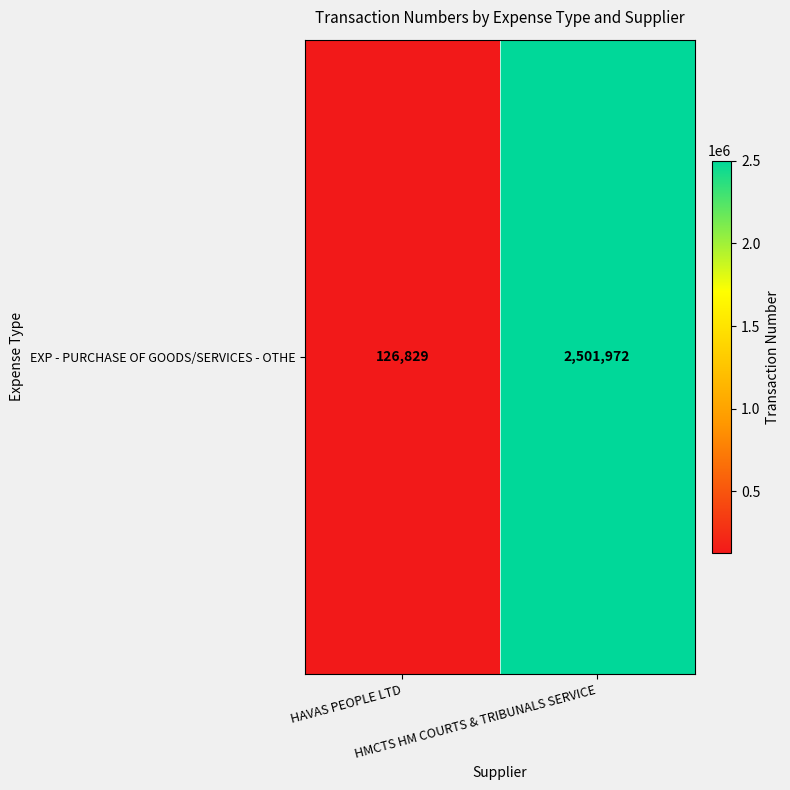

List the labels in order of value, smallest first.

HAVAS PEOPLE LTD, HMCTS HM COURTS & TRIBUNALS SERVICE